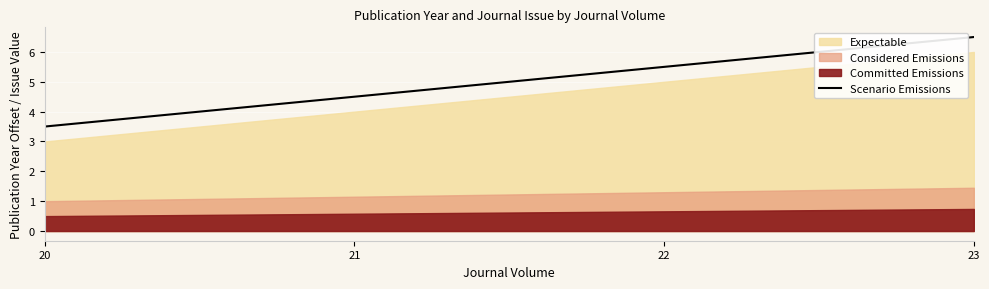

True or false: Scenario Emissions has more than 1 interior local peaks.

False